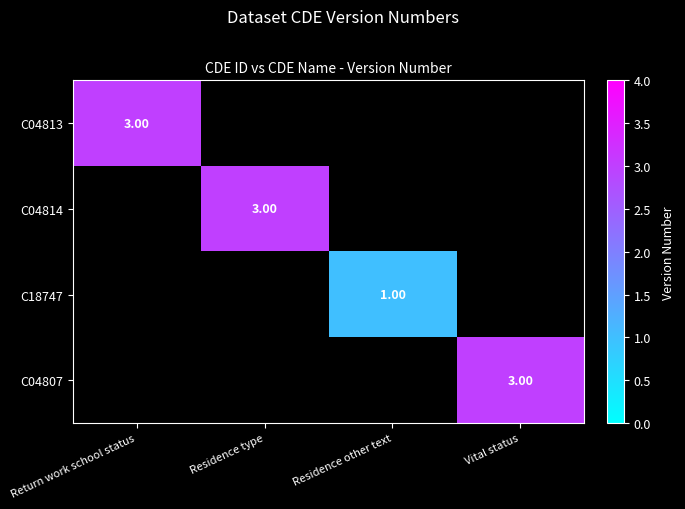

Rank the categories by C04814 value from lowest to highest.

Return work school status, Residence other text, Vital status, Residence type